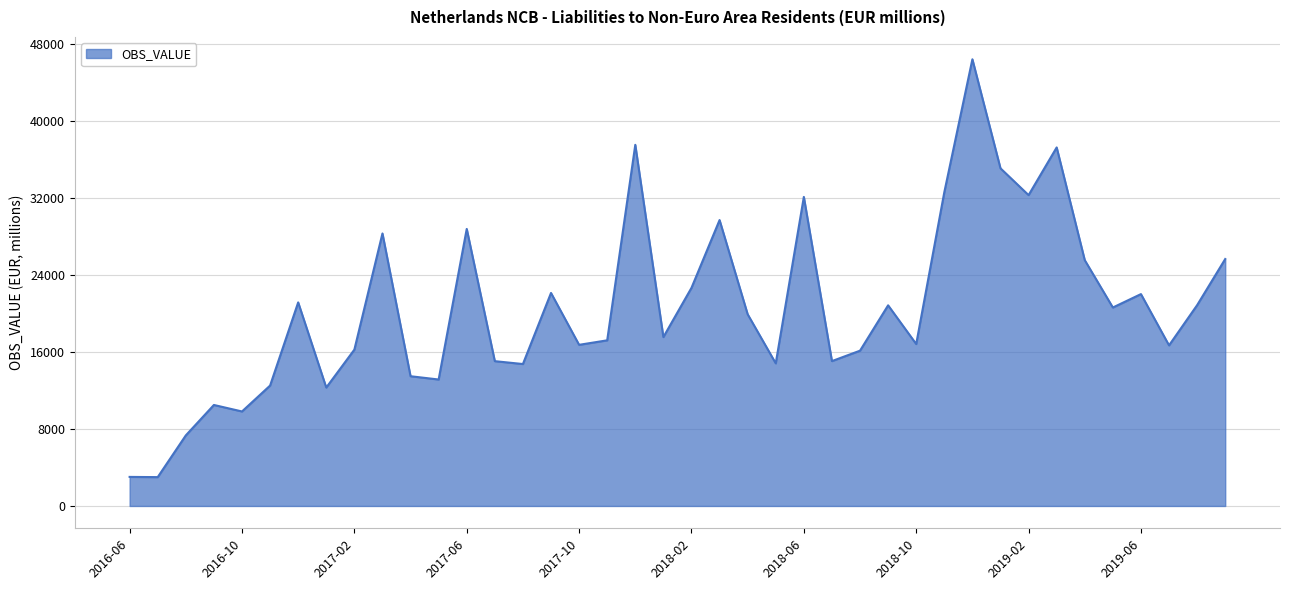

What is the difference between the maximum and minimum values?

43458.0